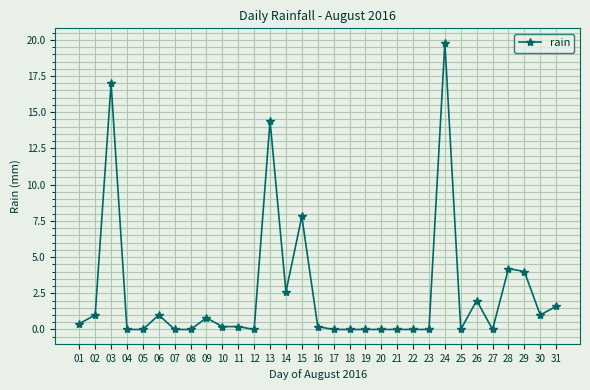

True or false: there are more than 0 points higher than both neighbors.

True